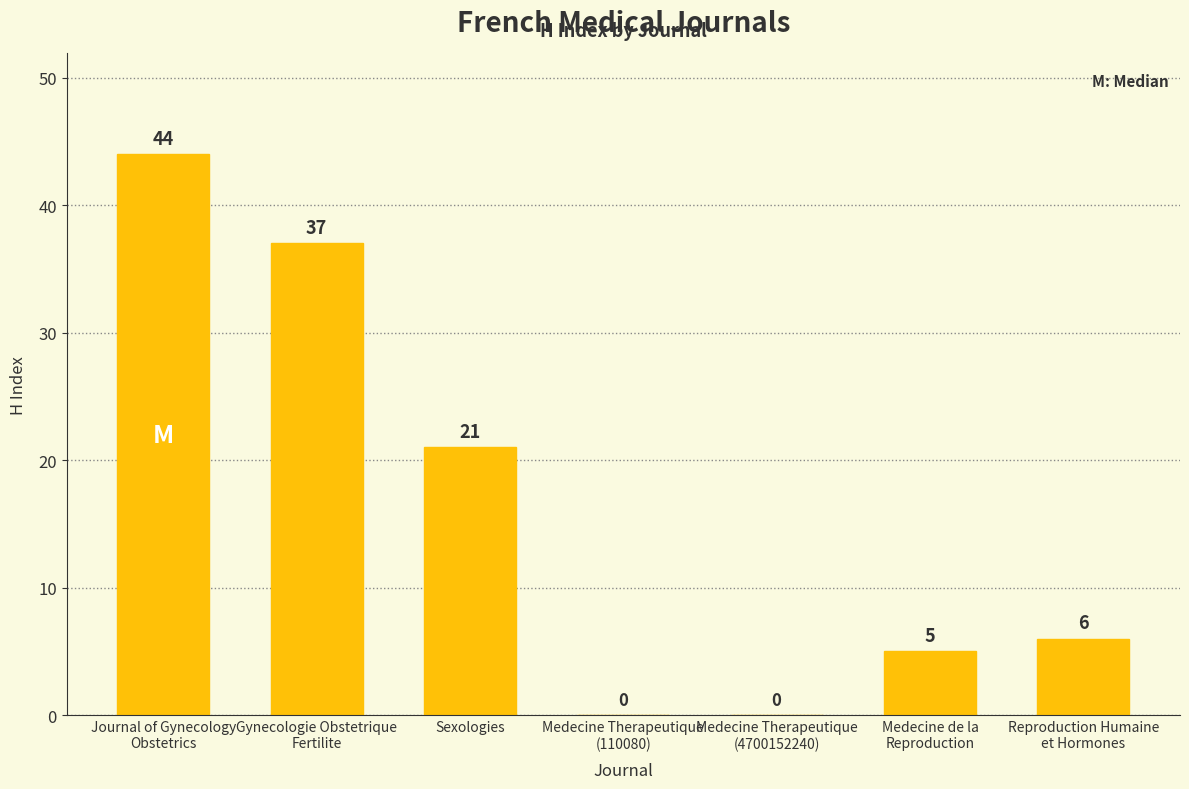

How many values are above zero?

5